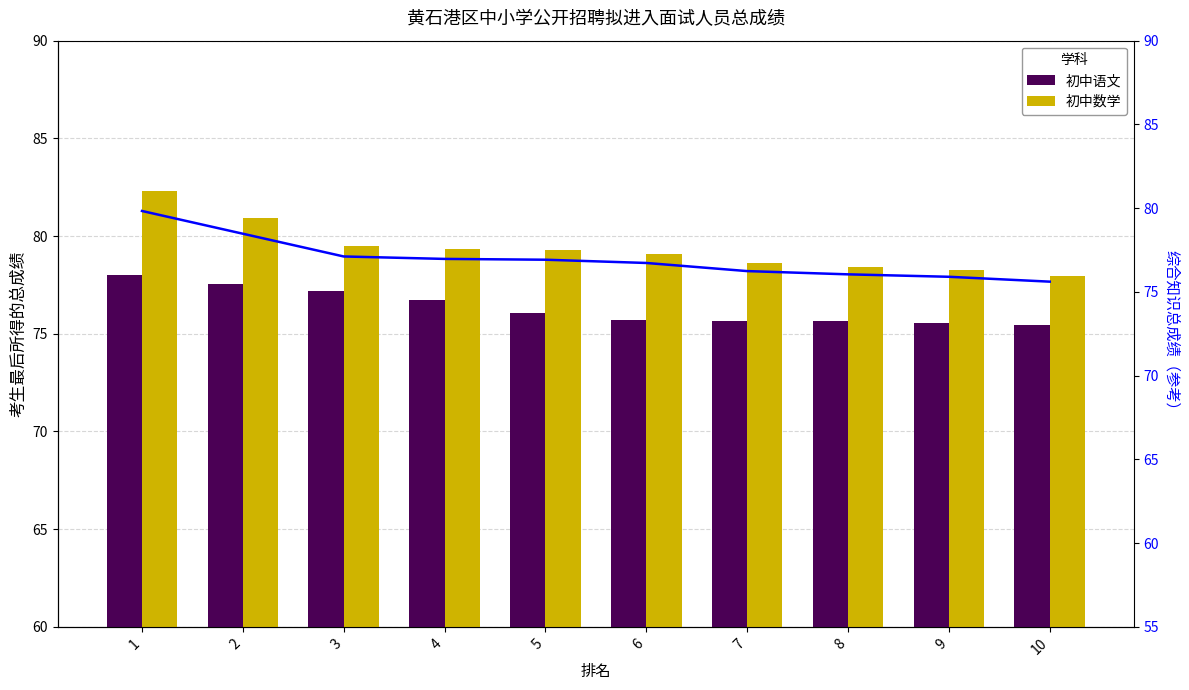

What is the highest value of the 初中语文 series?

78.0